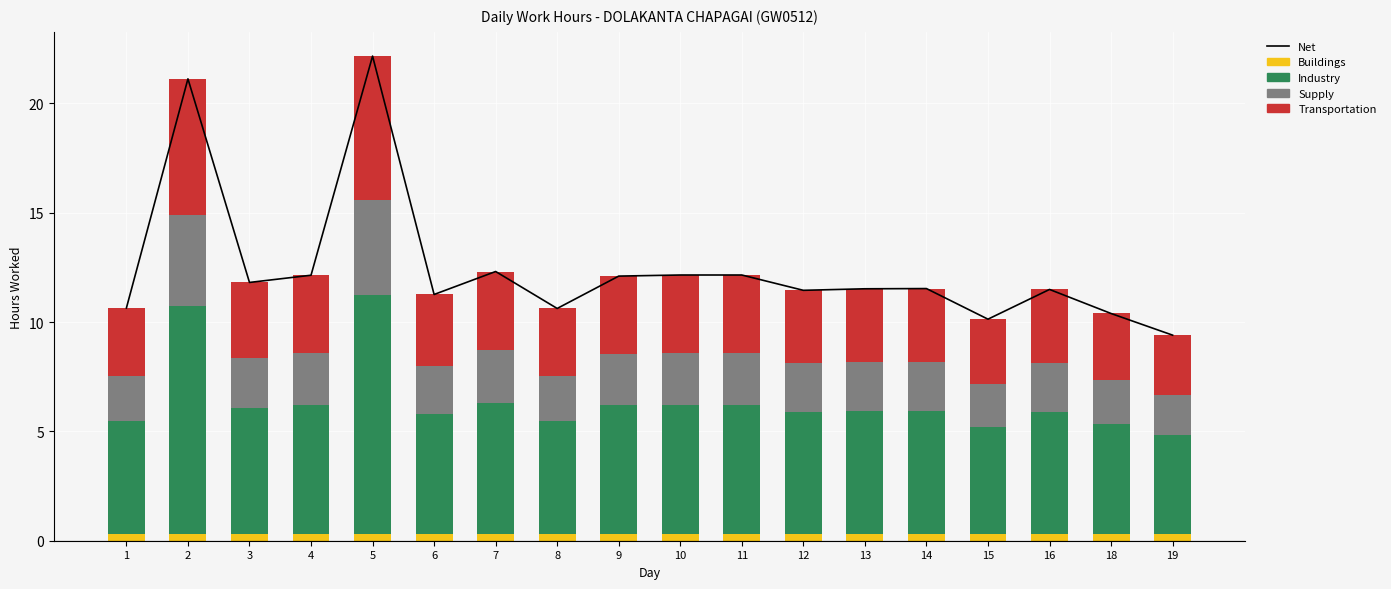

The Net series shows 35.5 at 5. True or false?

False